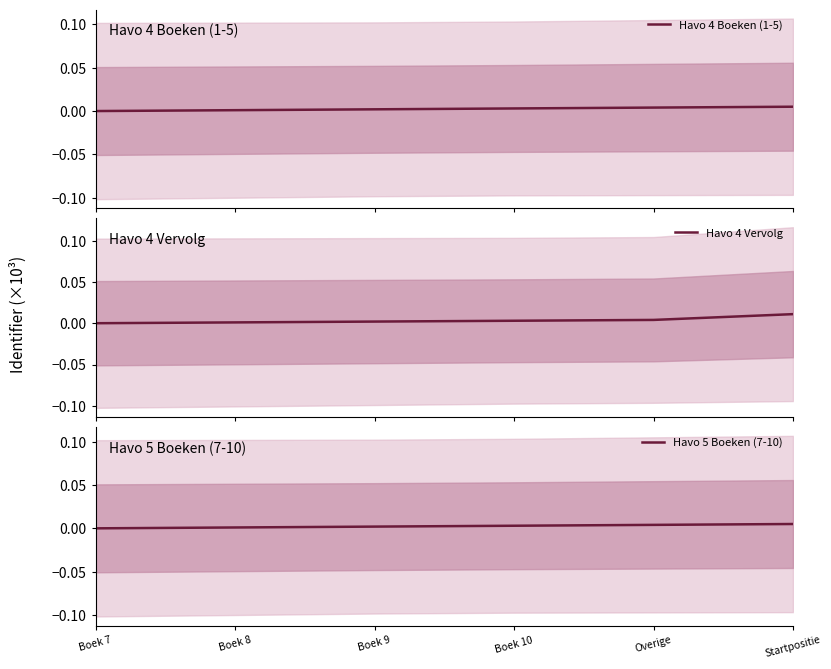

Which category has the lowest value in the Havo 4 Vervolg series?

Boek 7